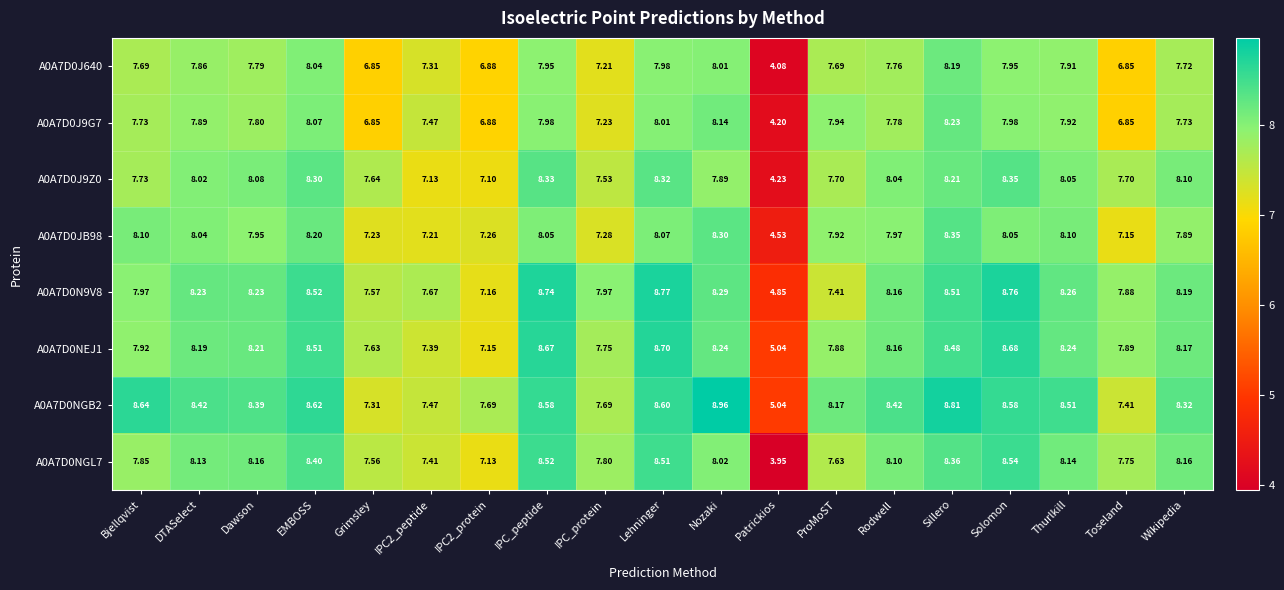

What is the total value across all series at Patrickios?

35.9